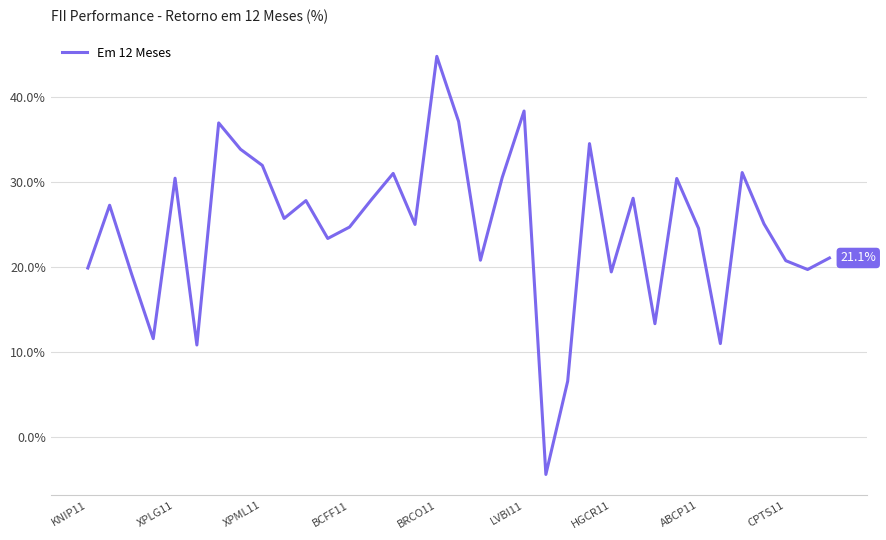

Is this an area chart (filled region under the line)?

No